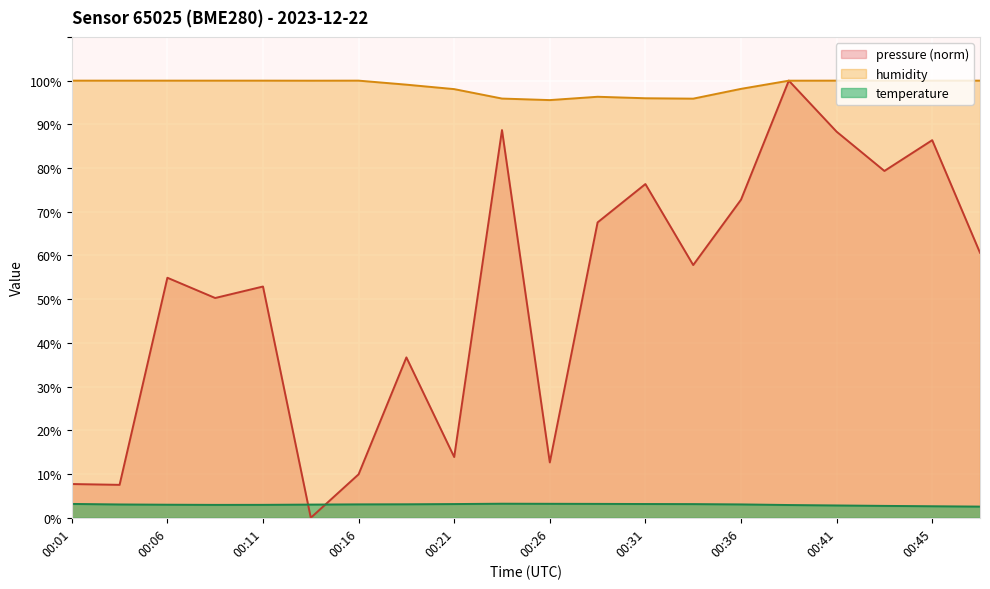

True or false: humidity and temperature intersect in this chart.

False